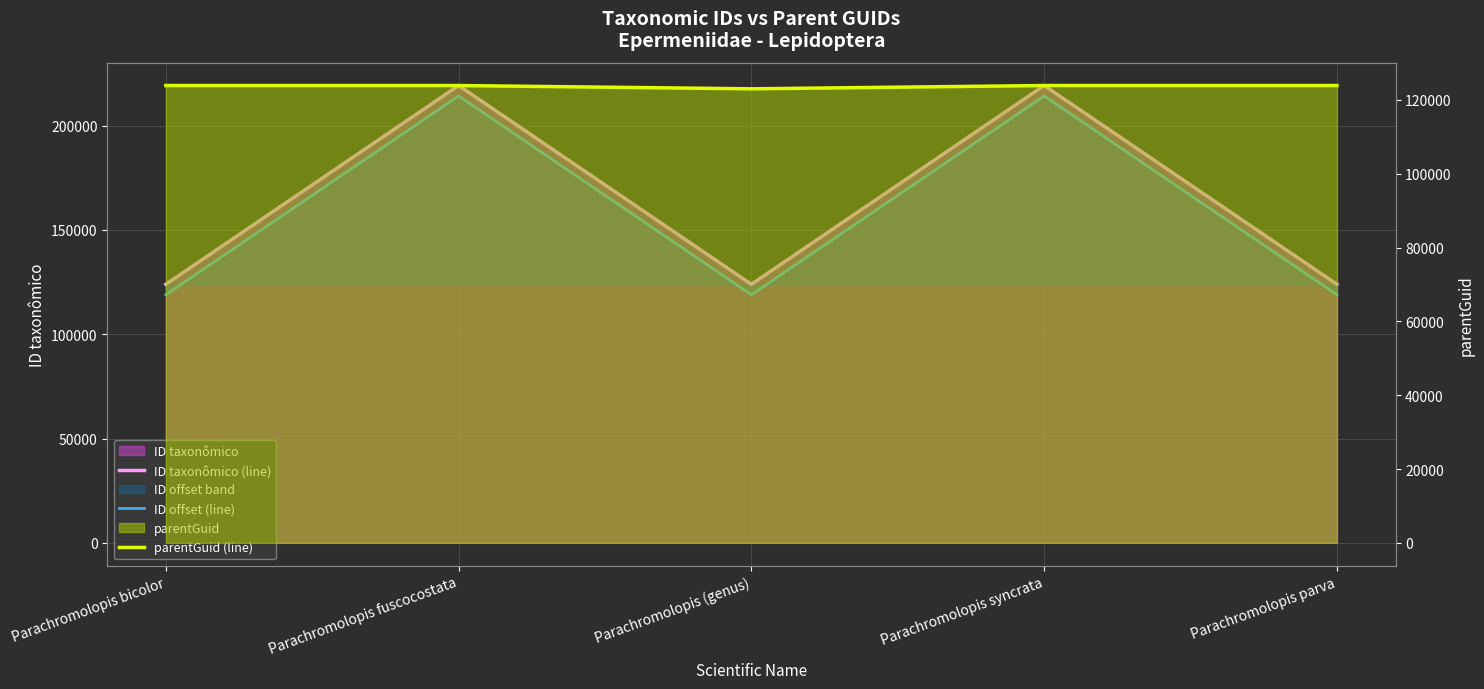

Reading right to left, extract all data points from this chart.

ID taxonômico (line): Parachromolopis parva=123912	Parachromolopis syncrata=219186	Parachromolopis (genus)=123910	Parachromolopis fuscocostata=219185	Parachromolopis bicolor=123915
ID offset (line): Parachromolopis parva=118912	Parachromolopis syncrata=214186	Parachromolopis (genus)=118910	Parachromolopis fuscocostata=214185	Parachromolopis bicolor=118915
parentGuid (line): Parachromolopis parva=123910	Parachromolopis syncrata=123910	Parachromolopis (genus)=123021	Parachromolopis fuscocostata=123910	Parachromolopis bicolor=123910